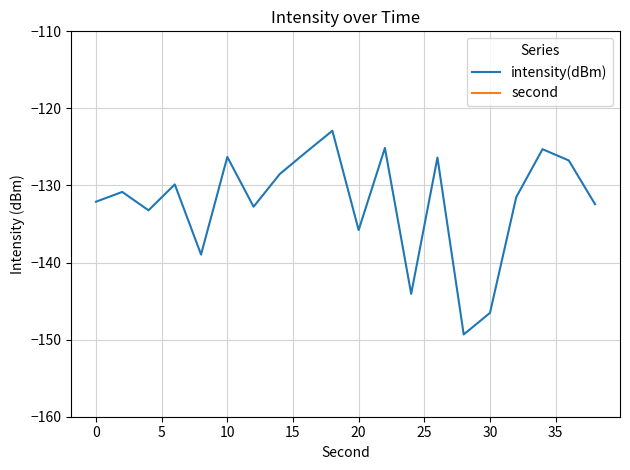

What are all the series names shown in the legend?

intensity(dBm), second